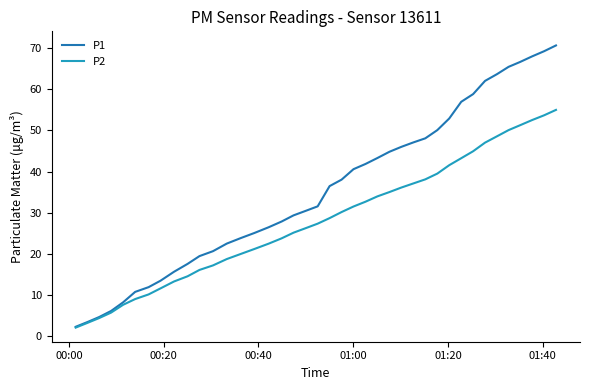

Which series has the largest range (max minus min)?

P1